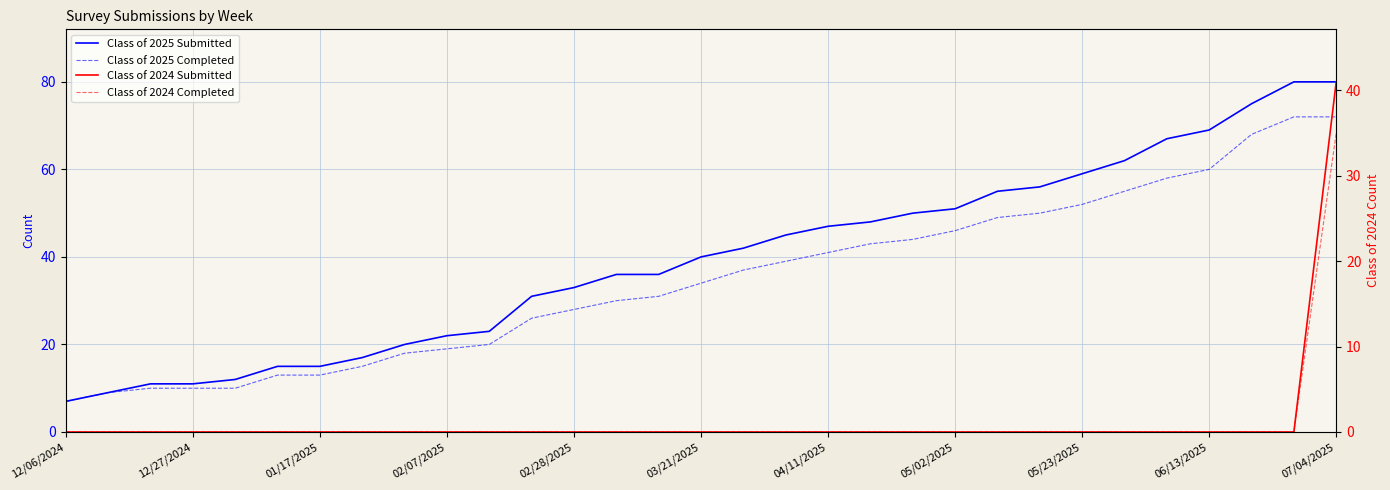

Between 11 and 30, which is larger?

30